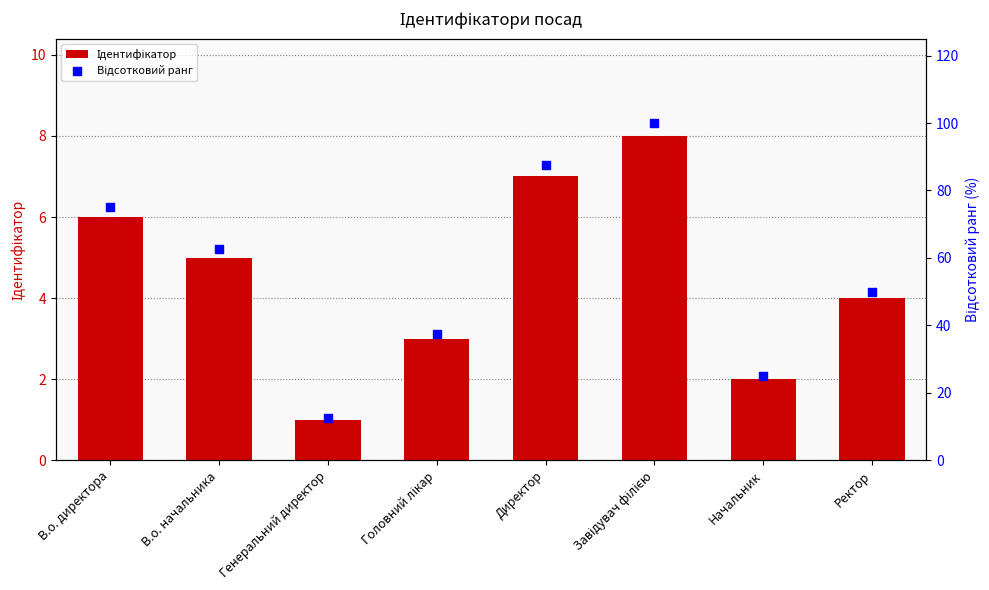

At which category is the sum across all series the highest?

Завідувач філією